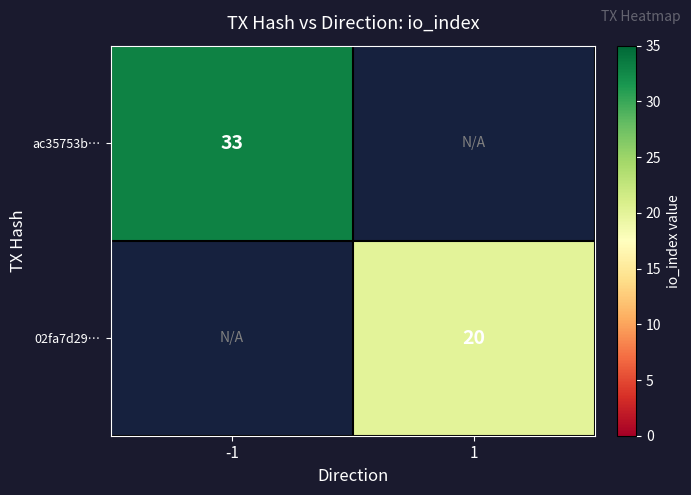

Is it true that 02fa7d29… equals 20 at 1?

True